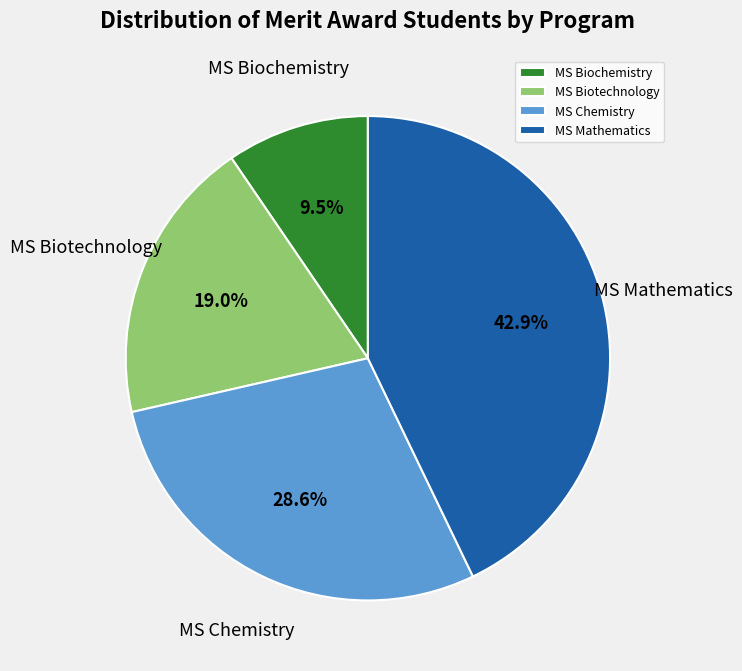

Does MS Biotechnology represent more than half of the total?

No